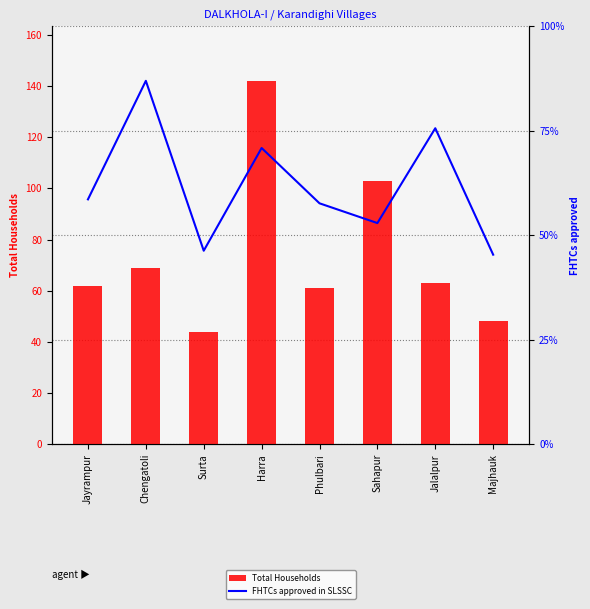

Between Phulbari and Majhauk, which series saw the biggest shift?

Total Households